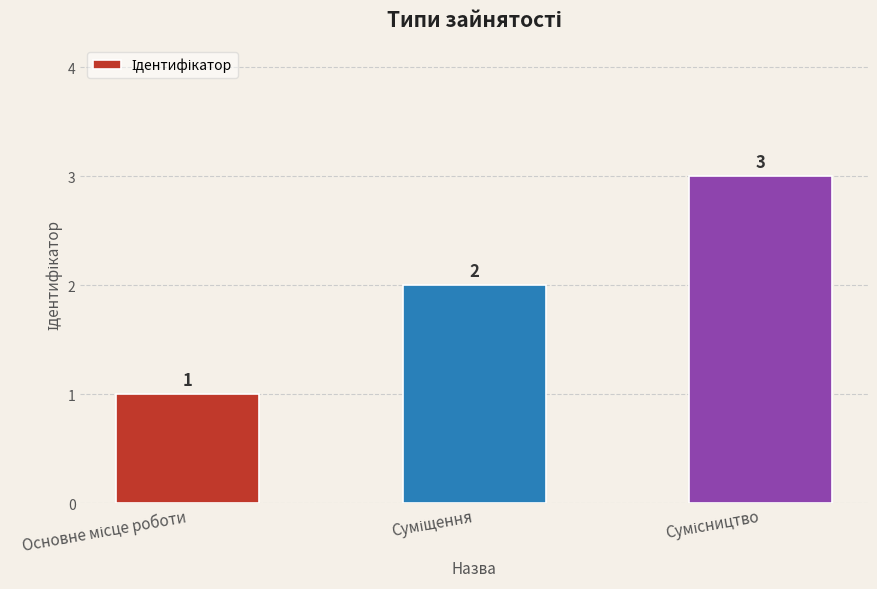

What is the sum of all values?

6